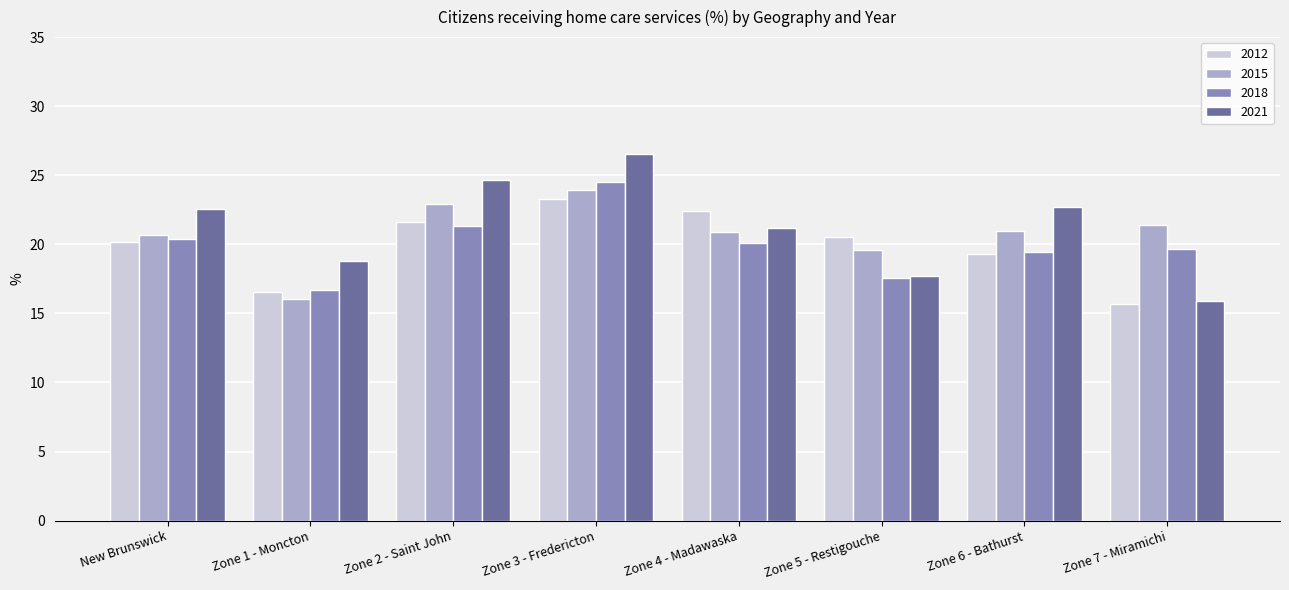

What is the difference between the maximum and minimum values in the 2018 series?

7.8